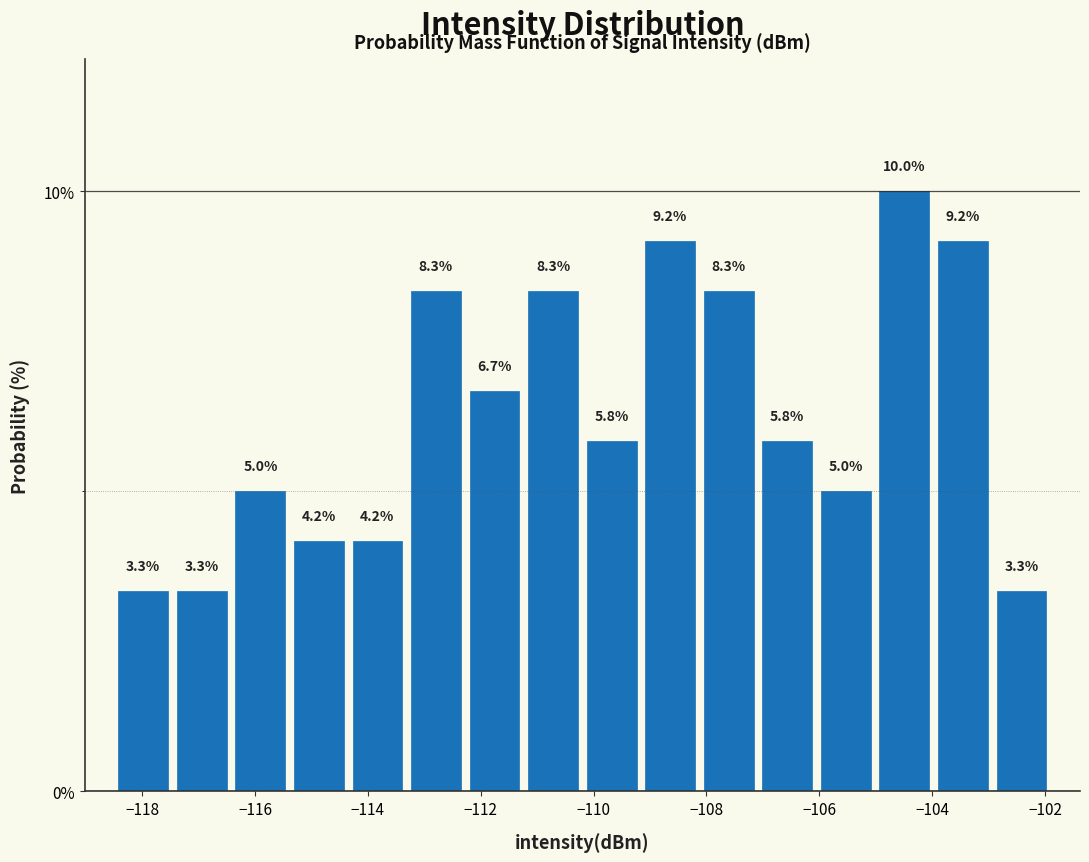

Reading left to right, transcribe this chart: for each bar, give the range it covers on the x-axis and its height. The bar edges are not printed on the chart, so give them approximately, as read against the axis.

-118.4 to -117.4: 3.3
-117.4 to -116.4: 3.3
-116.4 to -115.4: 5.0
-115.4 to -114.4: 4.2
-114.4 to -113.4: 4.2
-113.4 to -112.2: 8.3
-112.2 to -111.2: 6.7
-111.2 to -110.2: 8.3
-110.2 to -109.2: 5.8
-109.2 to -108.2: 9.2
-108.2 to -107.0: 8.3
-107.0 to -106.0: 5.8
-106.0 to -105.0: 5.0
-105.0 to -104.0: 10.0
-104.0 to -103.0: 9.2
-103.0 to -101.8: 3.3